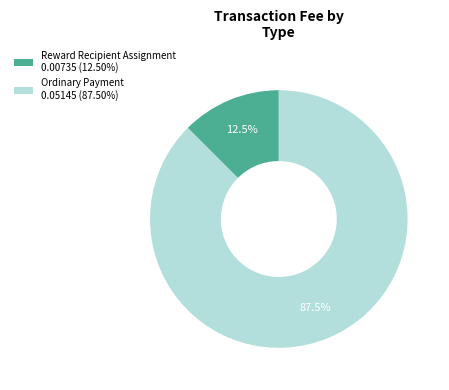

To the nearest percent, what is the average slice percentage?

50%